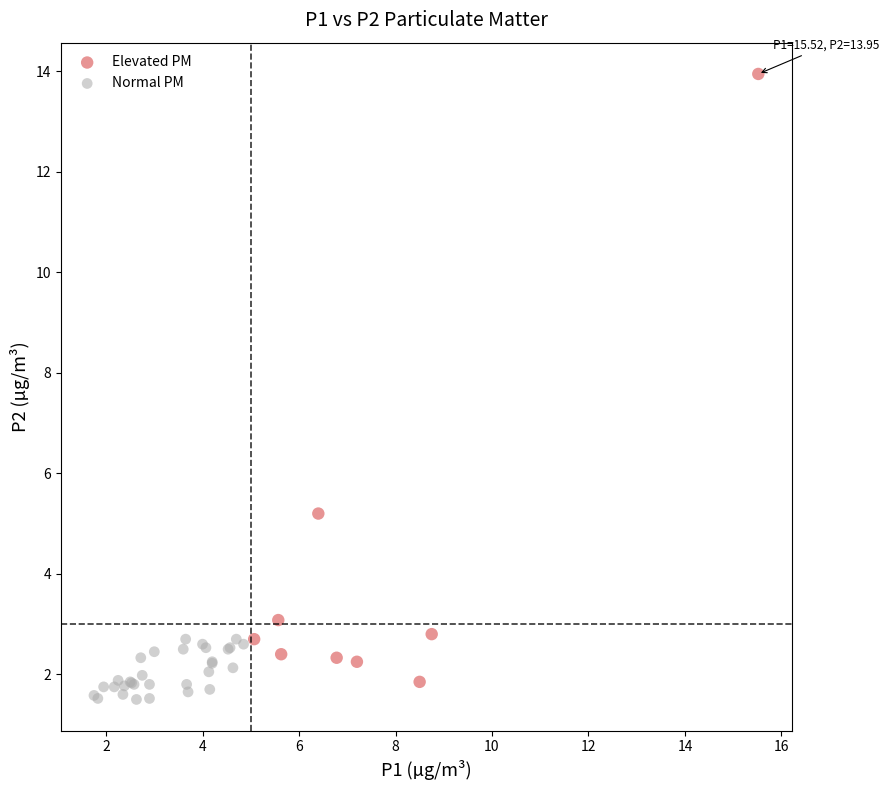

Which series has the widest spread of Y values?

Elevated PM